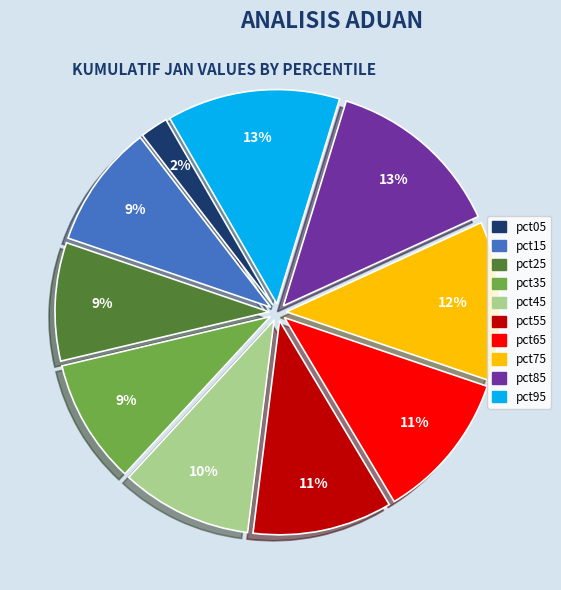

Count the number of slices in the pie.

10